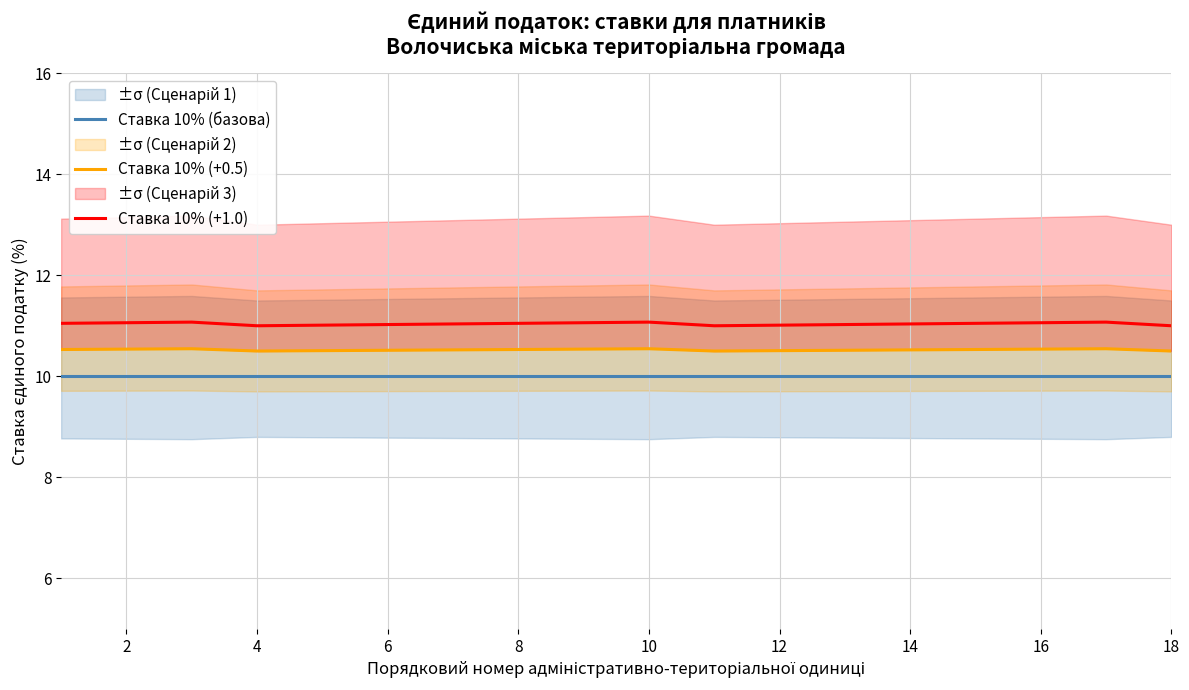

True or false: Ставка 10% (+1.0) has a value of 11.0 at 8.

True